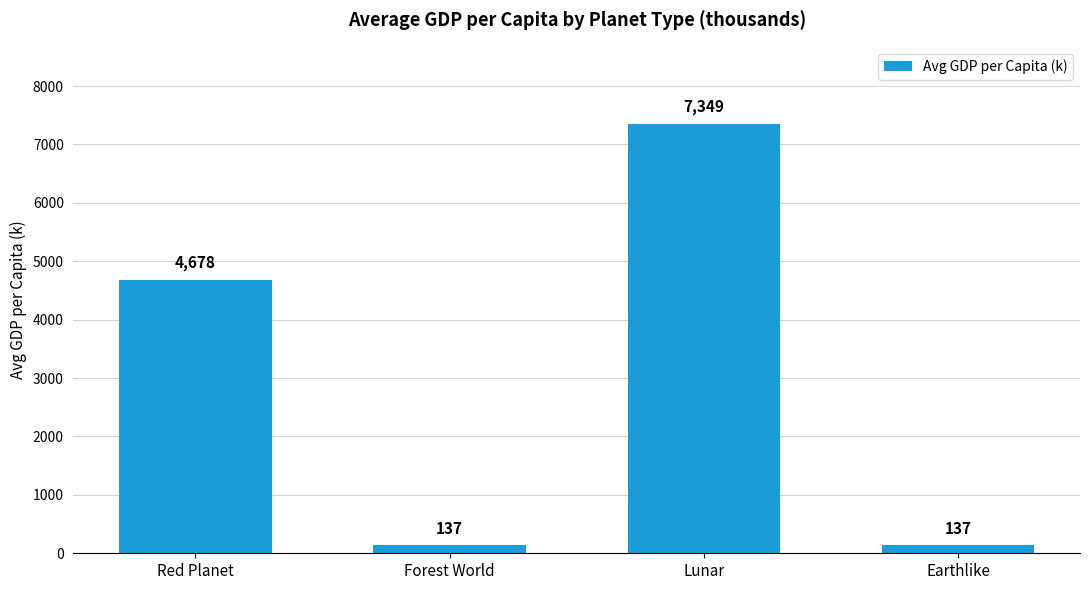

How many bars are there in total?

4